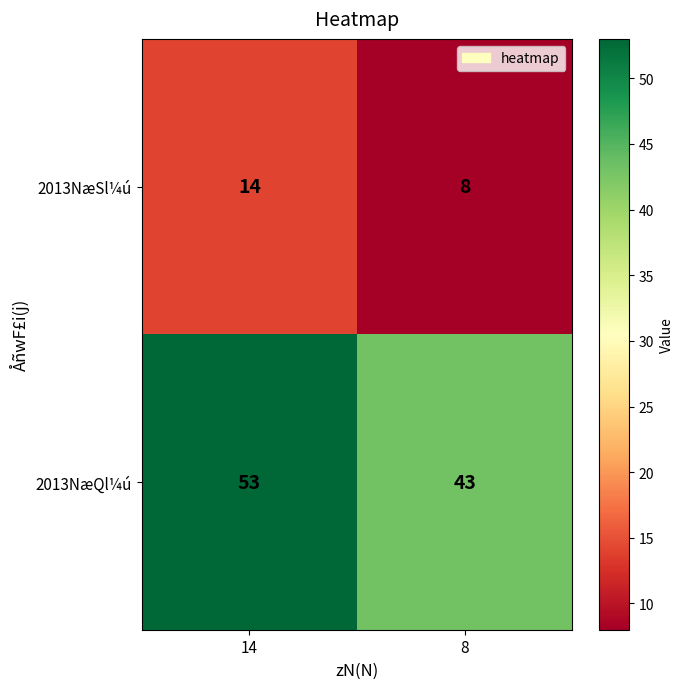

What is the greatest value displayed?

53